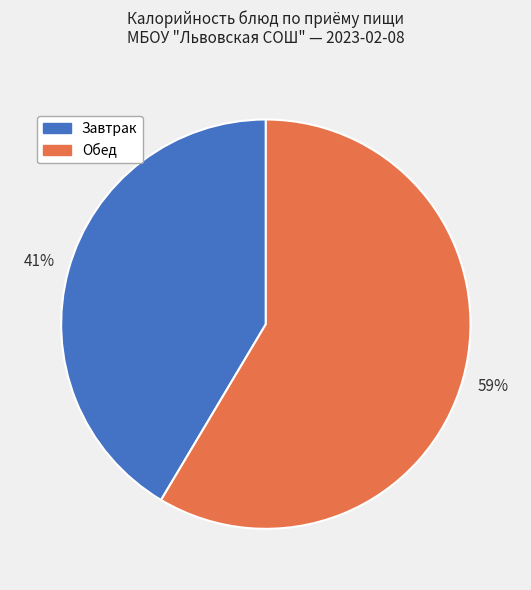

To the nearest percent, what is the average slice percentage?

50%